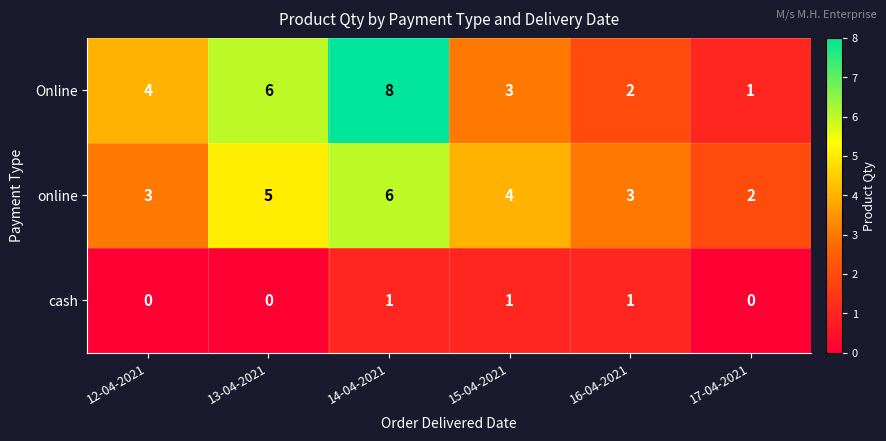

Reading left to right, transcribe all the data shown in this chart.

Online: 4	6	8	3	2	1
online: 3	5	6	4	3	2
cash: 0	0	1	1	1	0